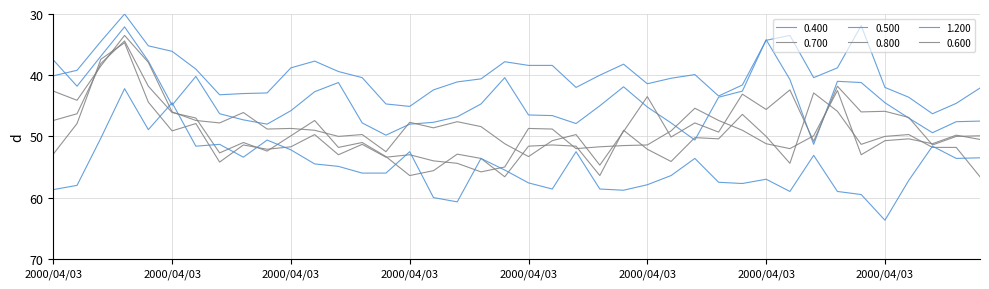

Does the chart have visible grid lines?

Yes